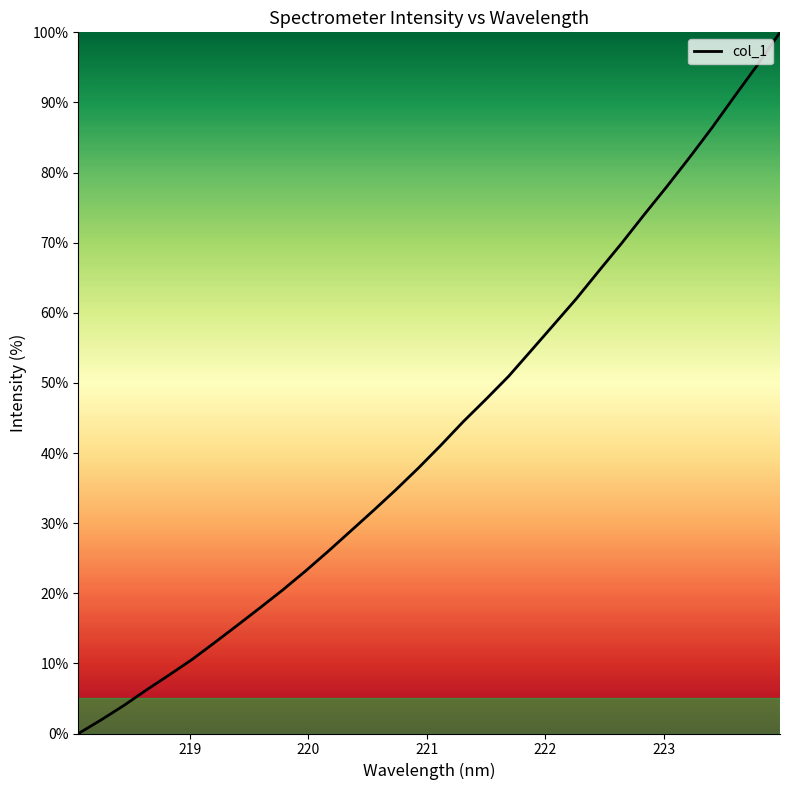

What is the average value?

43.2